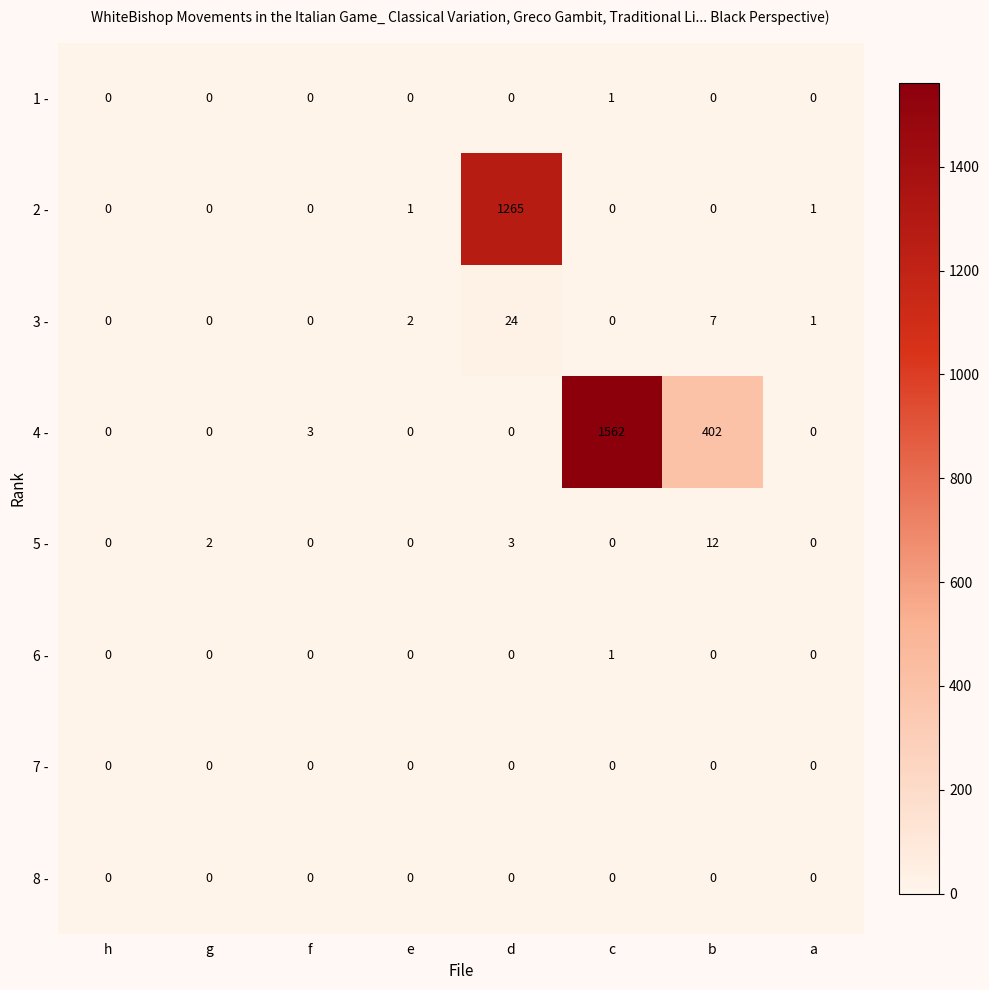

Count the number of data series in this chart.

8